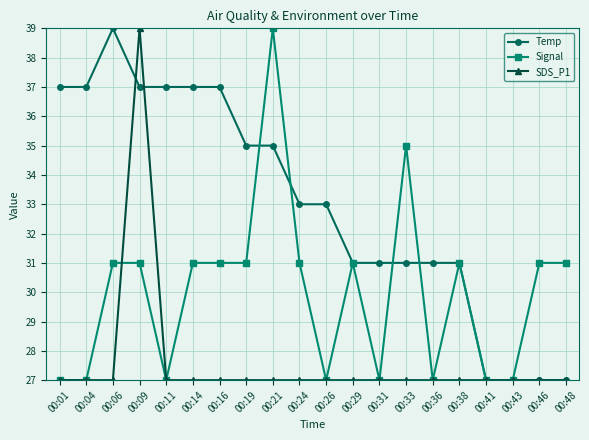

What are all the series names shown in the legend?

Temp, Signal, SDS_P1